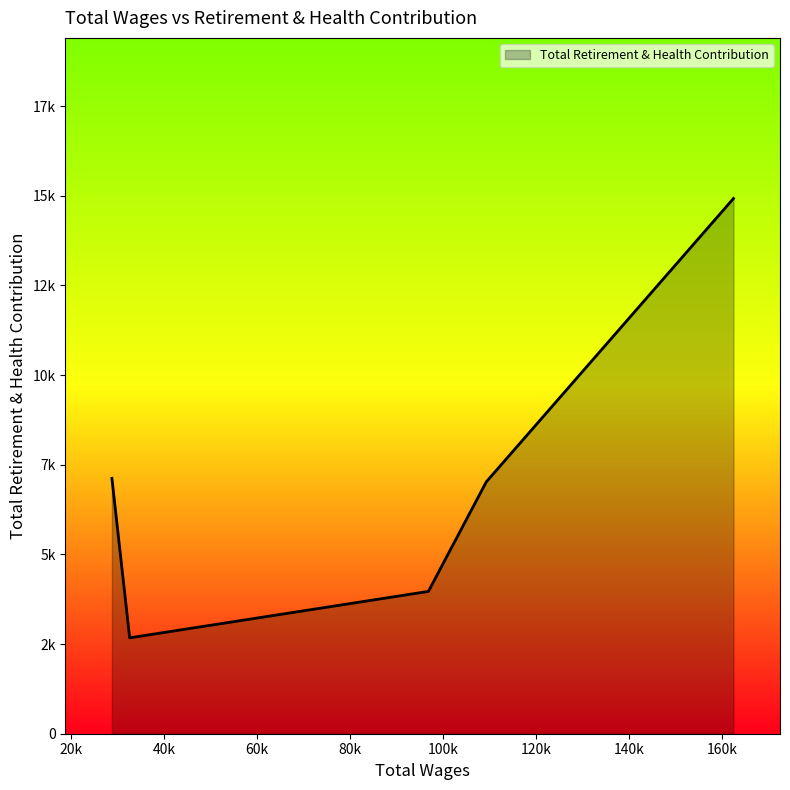

Rank the categories by value from highest to lowest.

162428.0, 28776.0, 109274.0, 96821.0, 32596.0